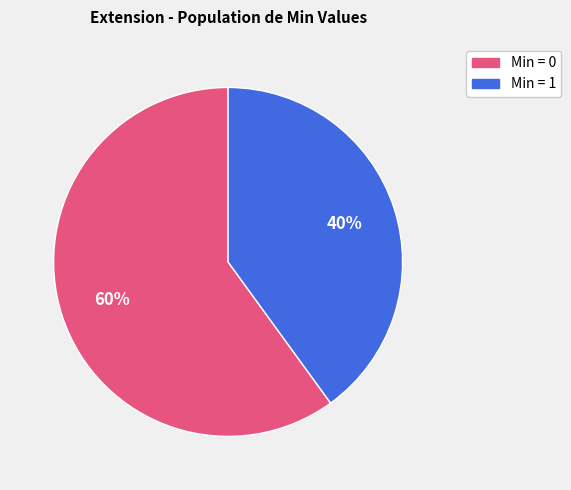

To the nearest percent, what is the difference between the largest and smallest slice percentages?

20%